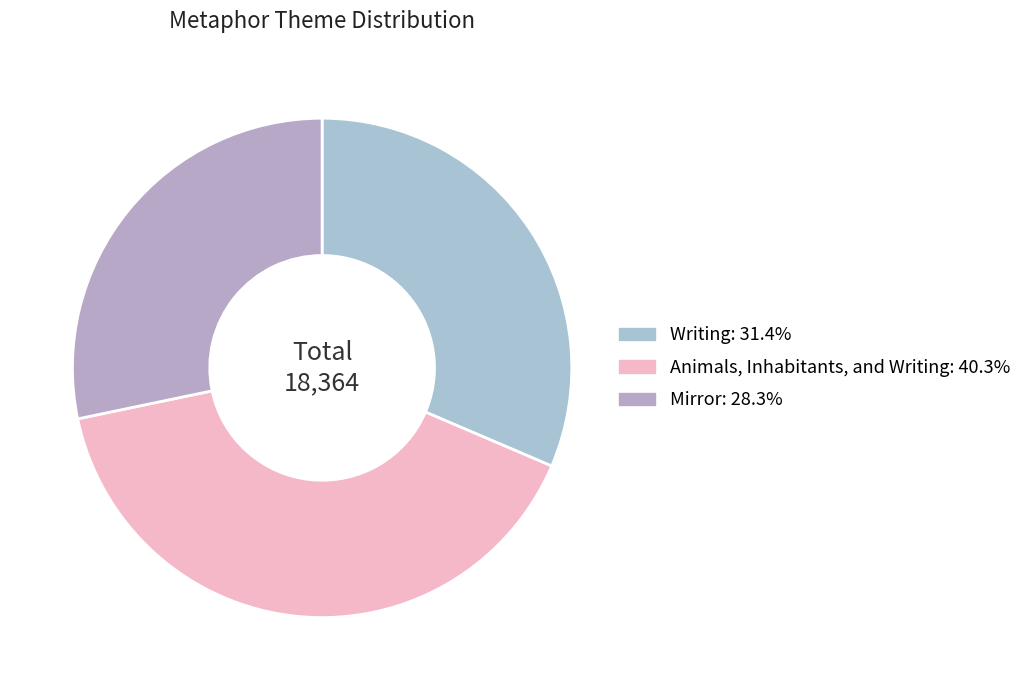

To the nearest percent, what percentage of the pie is Mirror?

28%